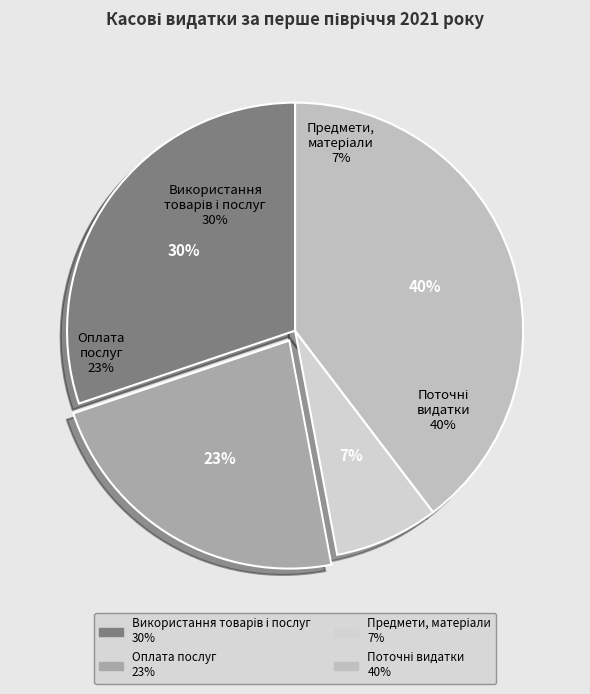

Rank the categories by value from lowest to highest.

Предмети, матеріали (2210), Оплата послуг (2240), Використання товарів і послуг (2200), Поточні видатки (2000)